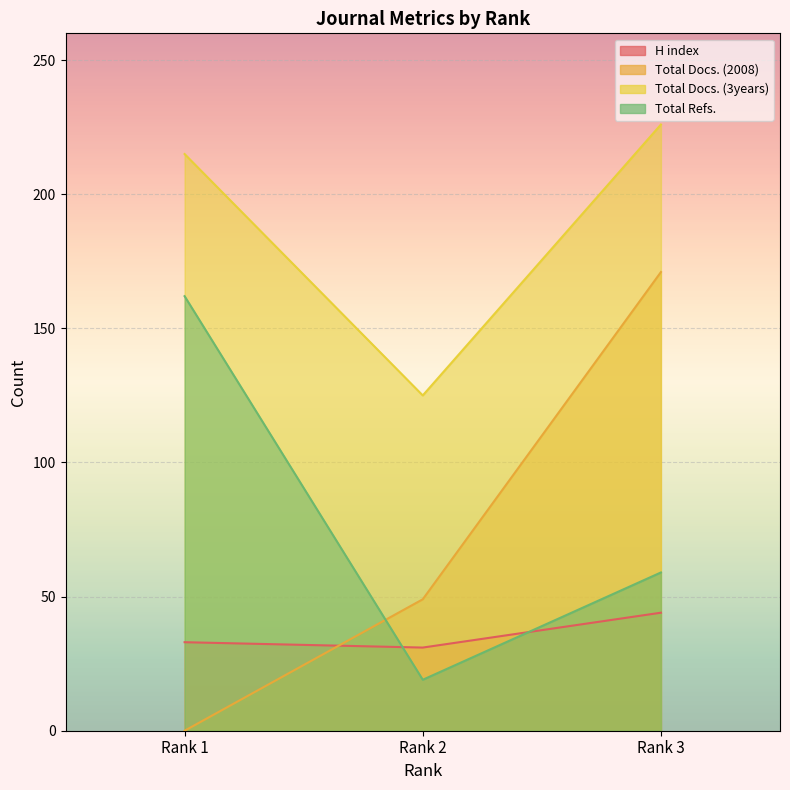

How many Total Refs. values are between 19 and 162?

3